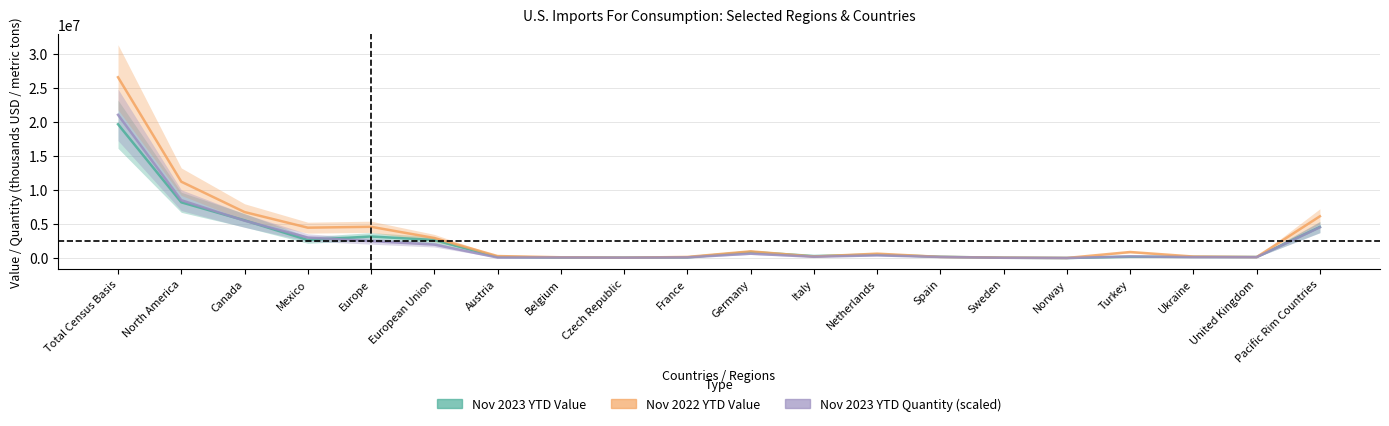

The Nov 2023 YTD Quantity (scaled) series shows 501.5 at Norway. True or false?

False